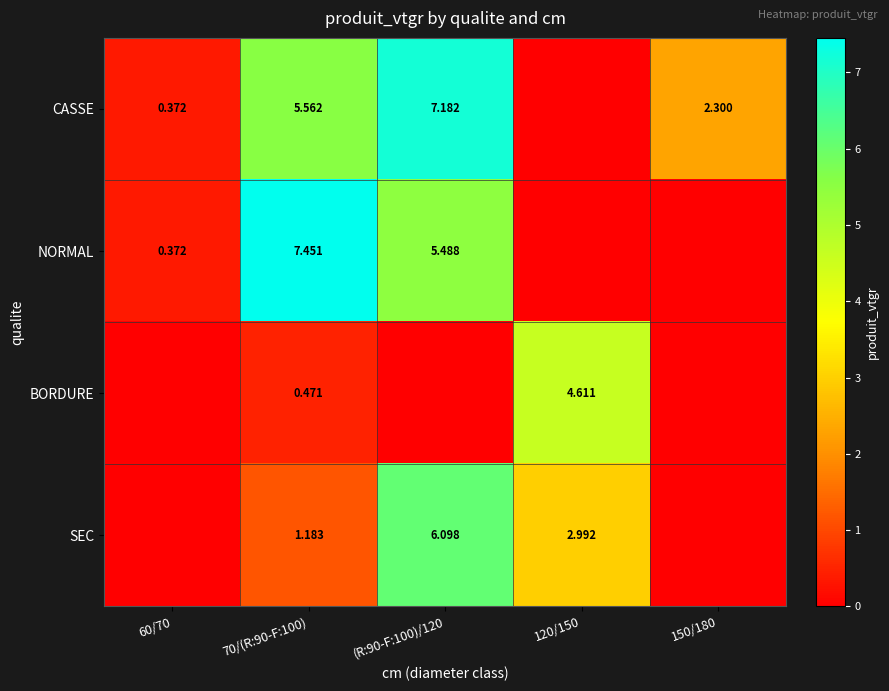

Is the value of BORDURE at 120/150 greater than the value of NORMAL at (R:90-F:100)/120?

No